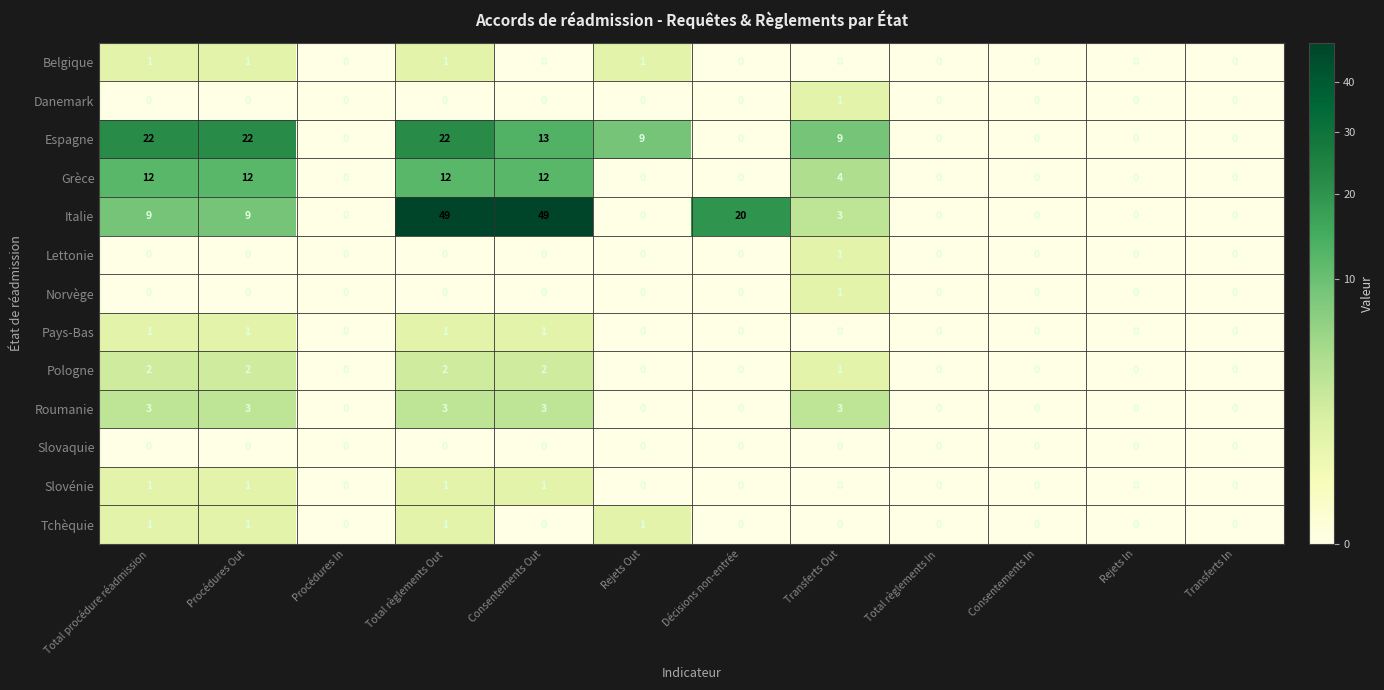

Which series changed the most between Procédures In and Rejets Out?

Espagne